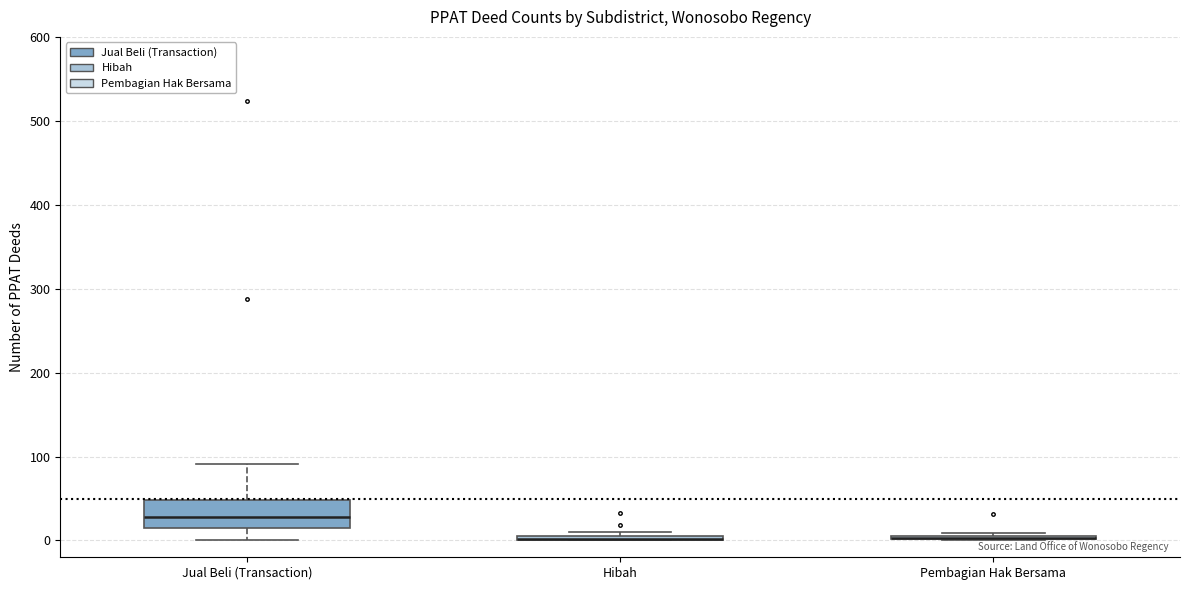

Comparing the boxes themselves (not the whiskers), which one is the tallest?

Jual Beli (Transaction)